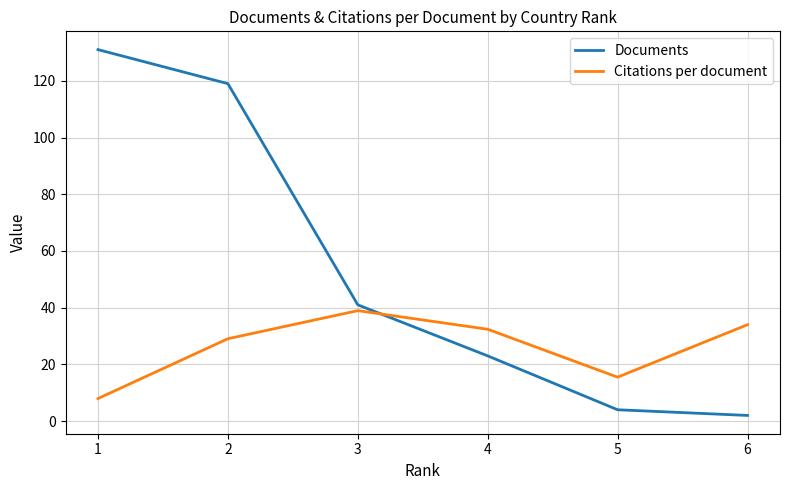

What is the difference between the Citations per document values at 6 and 5?

18.5